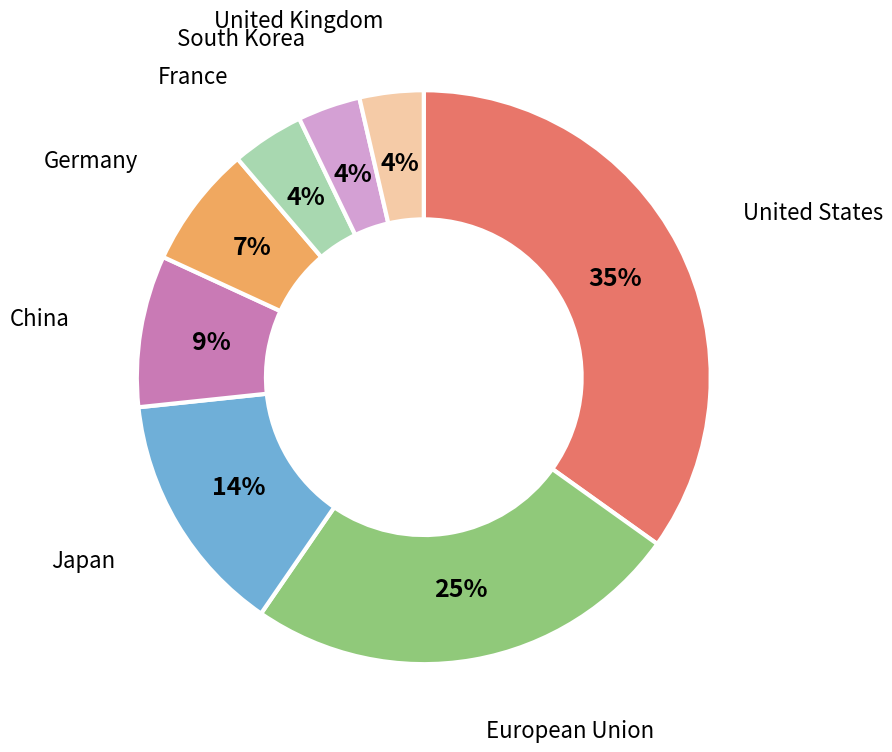

To the nearest percent, what is the average slice percentage?

12%